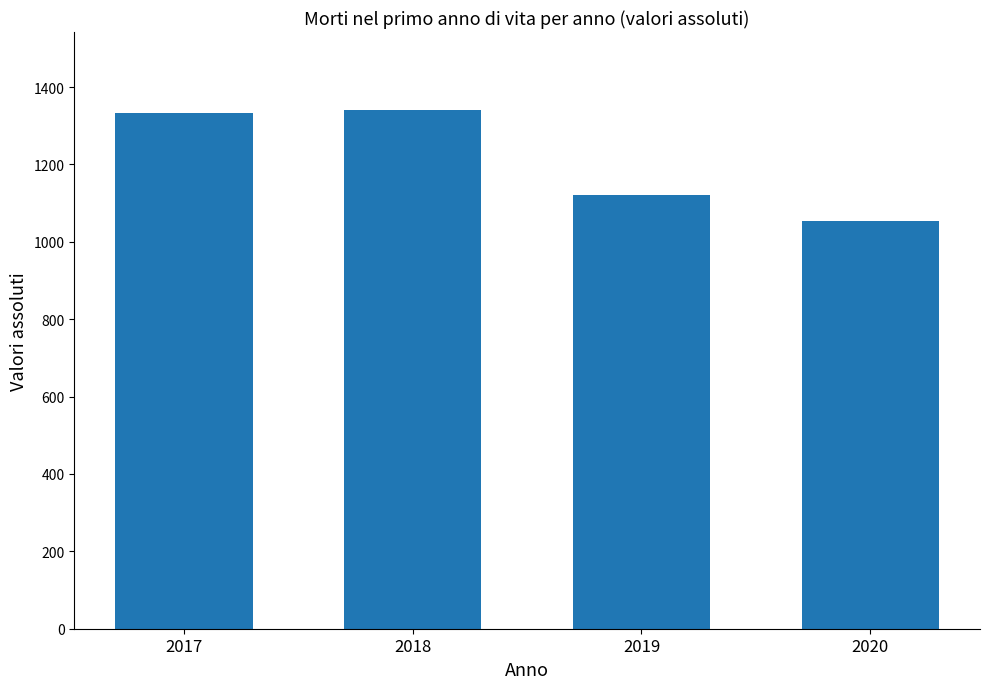

What is the difference between the values at 2019 and 2018?

220